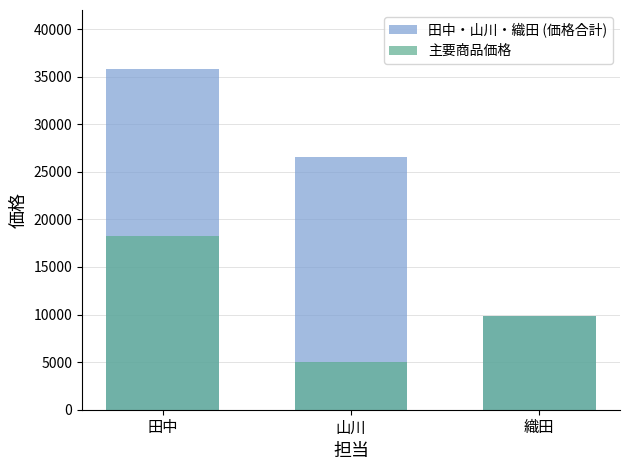

Between 田中 and 織田, which is larger?

田中